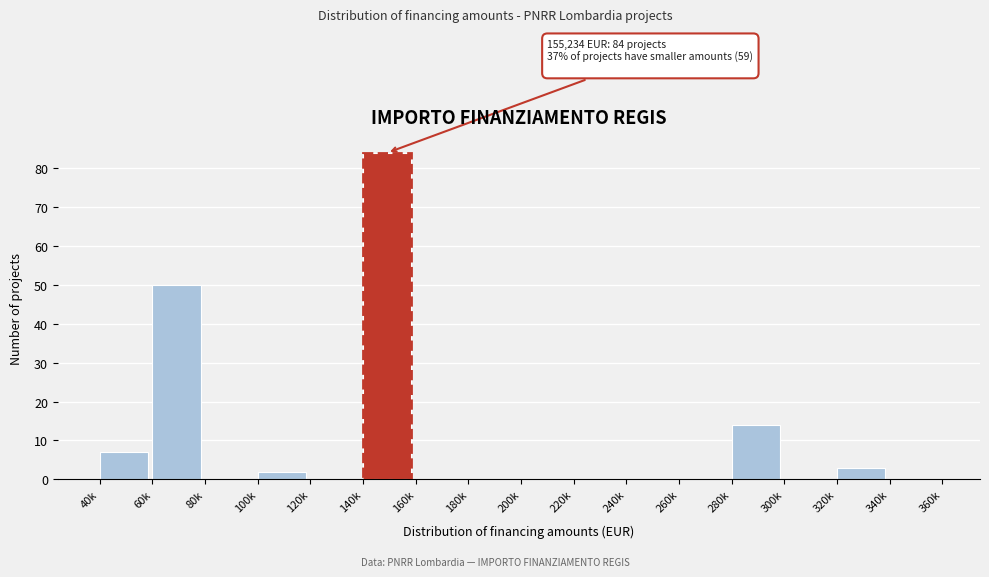

Reading right to left, list all the values displayed in this chart.

340k=0	320k=3	300k=0	280k=14	260k=0	240k=0	220k=0	200k=0	180k=0	160k=0	140k=84	120k=0	100k=2	80k=0	60k=50	40k=7